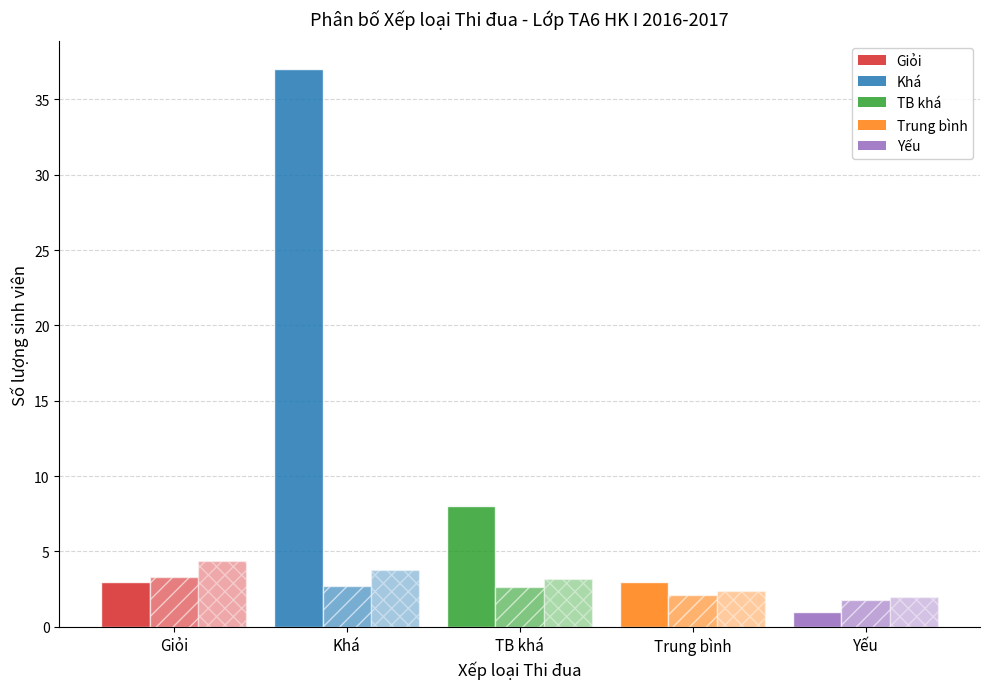

What is the label of the 3rd bar from the left?

TB khá